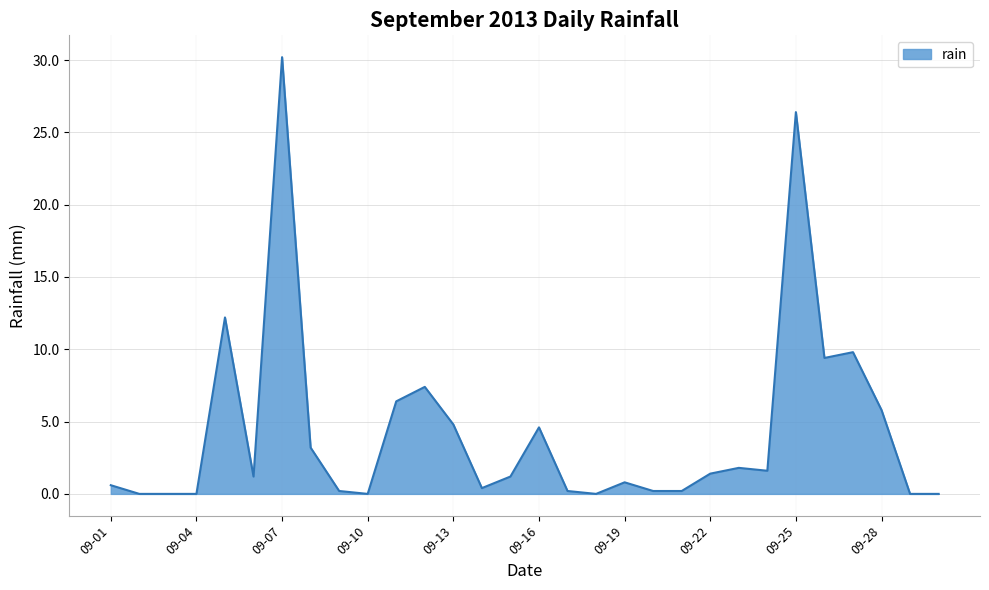

What is the sum of all values?

130.0